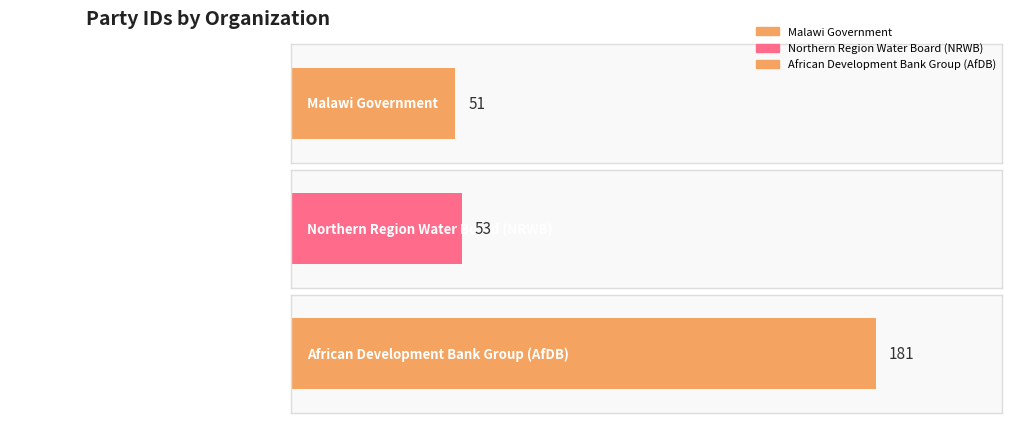

List the labels in order of value, largest first.

African Development Bank Group (AfDB), Northern Region Water Board (NRWB), Malawi Government